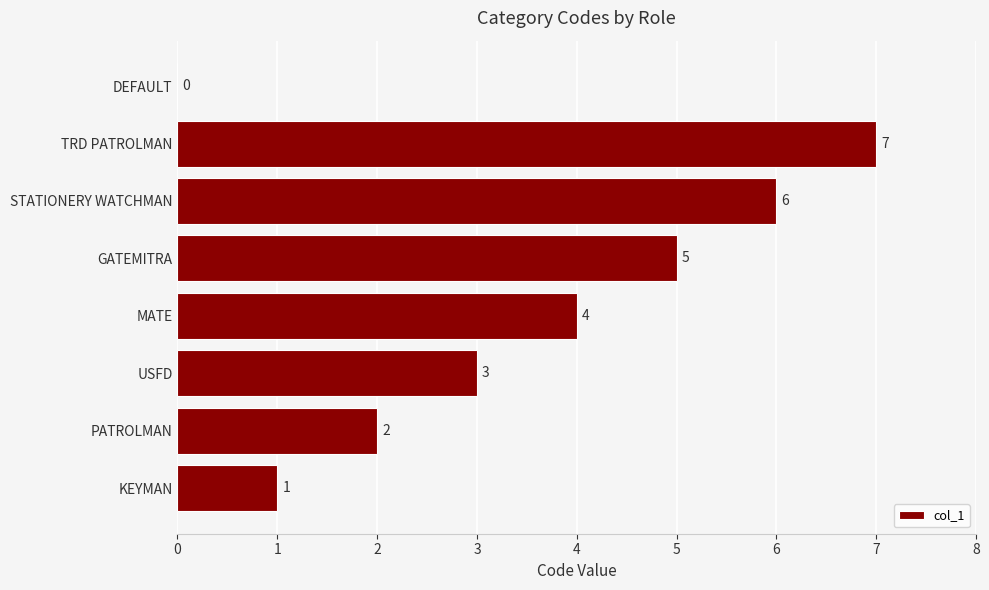

What is the change in value from STATIONERY WATCHMAN to TRD PATROLMAN?

+1